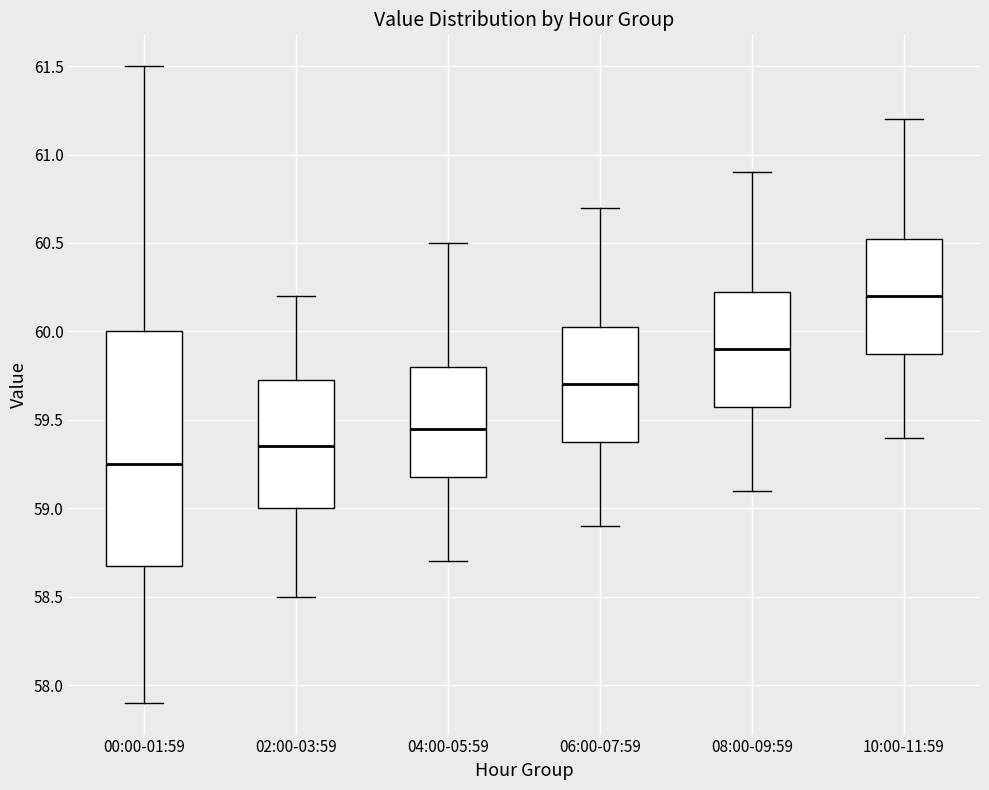

Reading left to right, read every box against the y-axis: the position of its median line, the range the box covers, and the ends of its whiskers. The values are not printed on the chart, so give them approximately, as read against the axis.

00:00-01:59: median 59.25, box 58.70 to 60.00, whiskers 57.90 to 61.50
02:00-03:59: median 59.35, box 59.00 to 59.75, whiskers 58.50 to 60.20
04:00-05:59: median 59.45, box 59.20 to 59.80, whiskers 58.70 to 60.50
06:00-07:59: median 59.70, box 59.40 to 60.05, whiskers 58.90 to 60.70
08:00-09:59: median 59.90, box 59.60 to 60.25, whiskers 59.10 to 60.90
10:00-11:59: median 60.20, box 59.90 to 60.55, whiskers 59.40 to 61.20